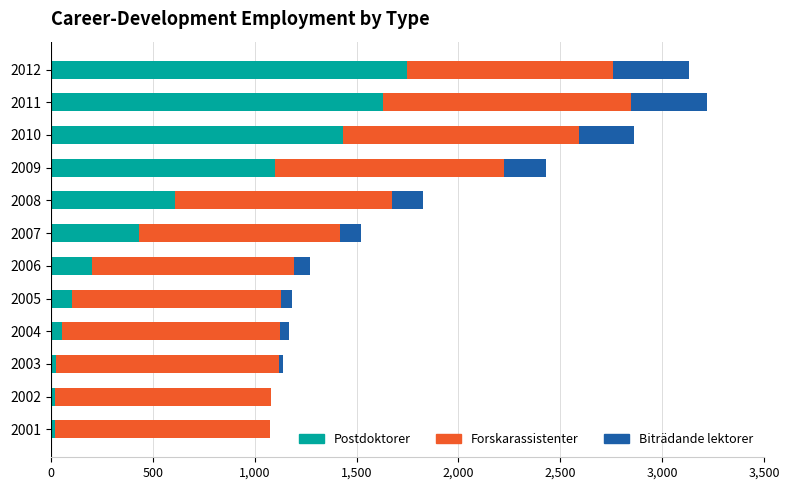

Is it true that Postdoktorer equals 22 at 2001?

True